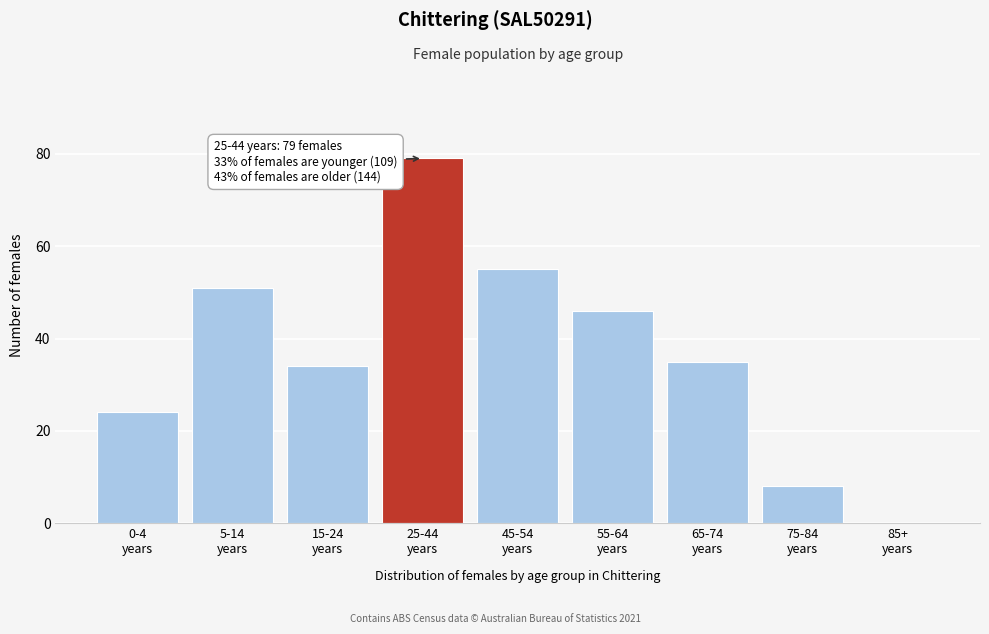

What is the greatest value displayed?

79